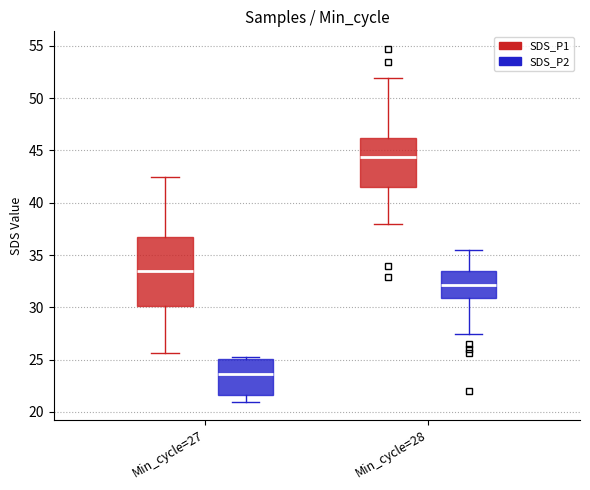

Which box has the highest median line?

Min_cycle=28 (SDS_P1)